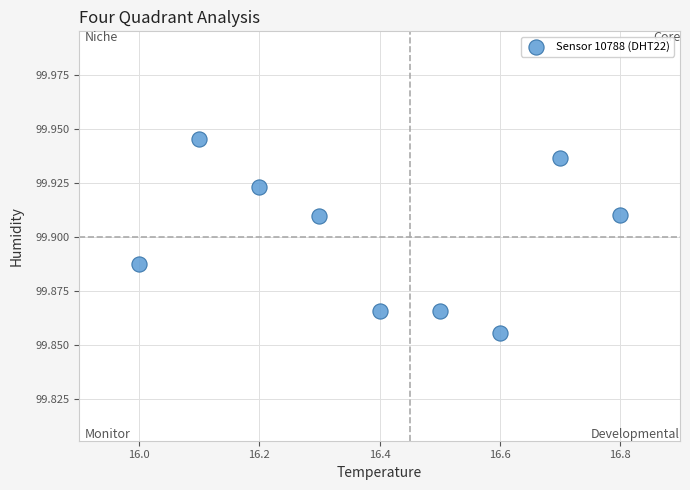

What is the range of X values (max minus min)?

0.8